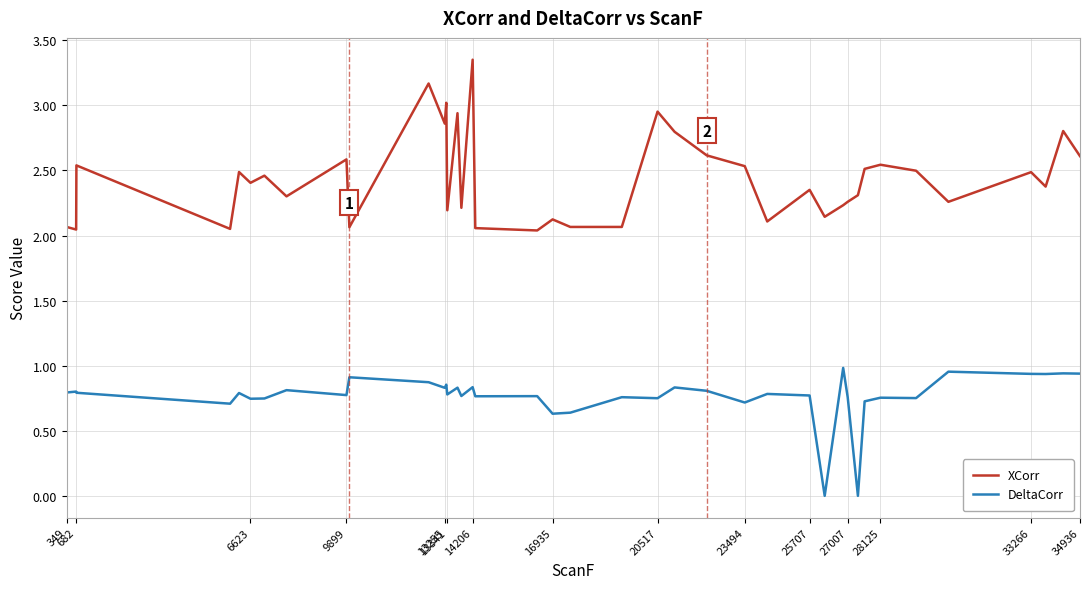

List the series in order of their overall mean, highest first.

XCorr, DeltaCorr